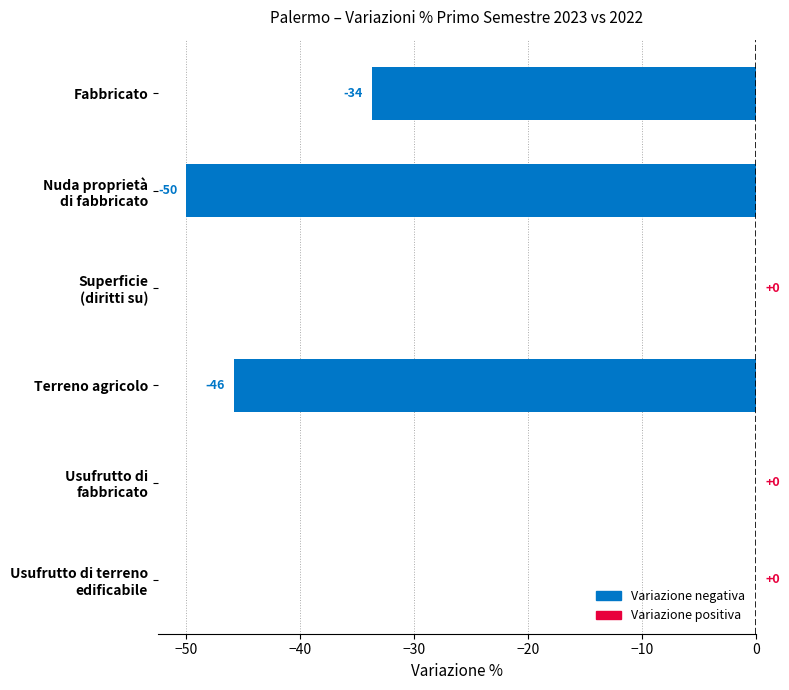

At which label is the value closest to -25?

Fabbricato